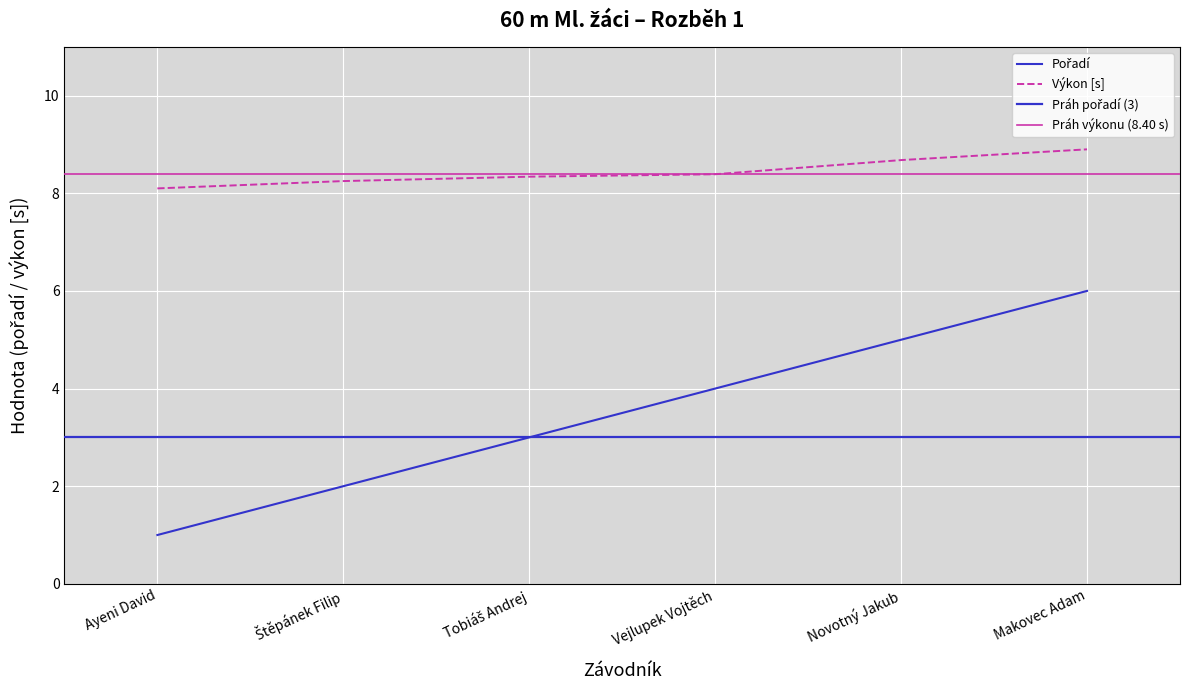

What is the sum of all Pořadí values?

21.0